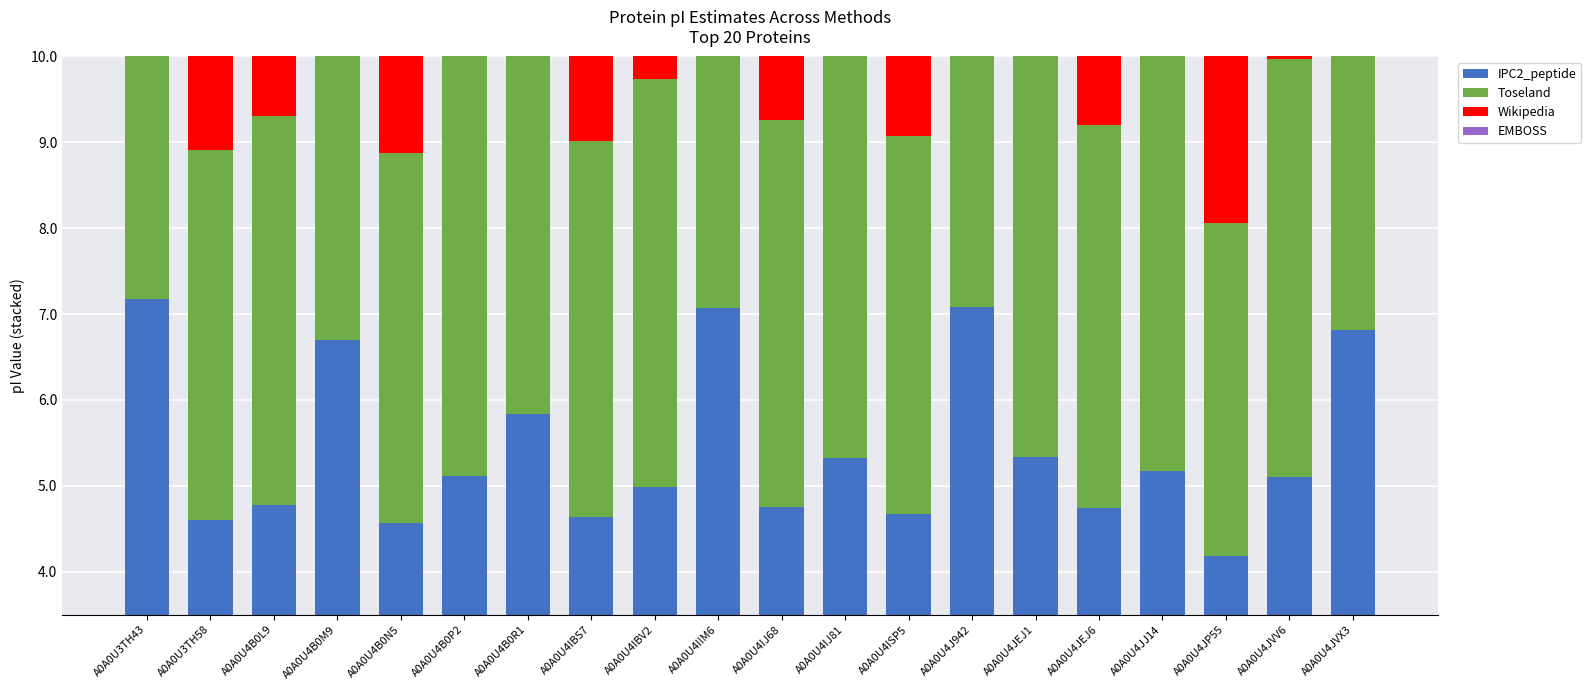

Where does the Wikipedia series first go above 5?

A0A0U3TH43